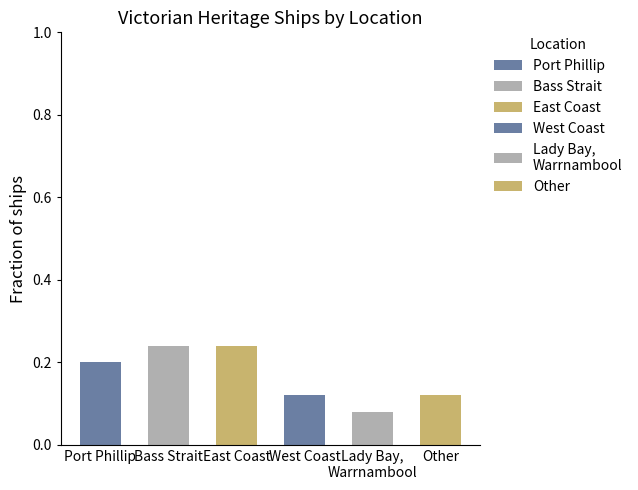

What is the sum of all values?

1.0